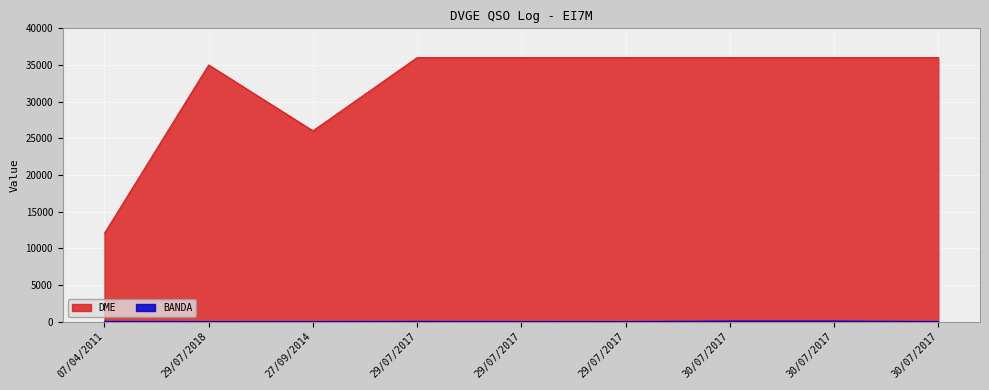

Reading right to left, what are all the values shown in this chart?

DME: 30/07/2017=36004	30/07/2017=36004	30/07/2017=36004	29/07/2017=36004	29/07/2017=36004	29/07/2017=36004	27/09/2014=26020	29/07/2018=35001	07/04/2011=12040
BANDA: 30/07/2017=20	30/07/2017=80	30/07/2017=80	29/07/2017=15	29/07/2017=20	29/07/2017=40	27/09/2014=20	29/07/2018=15	07/04/2011=40